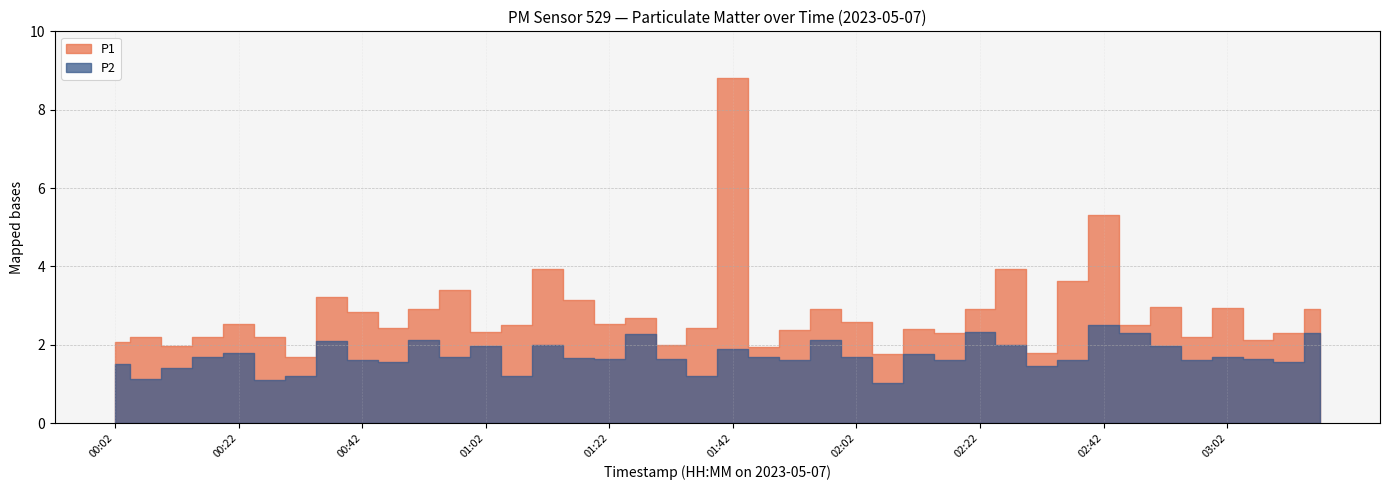

Which series has the largest total across all categories?

P1